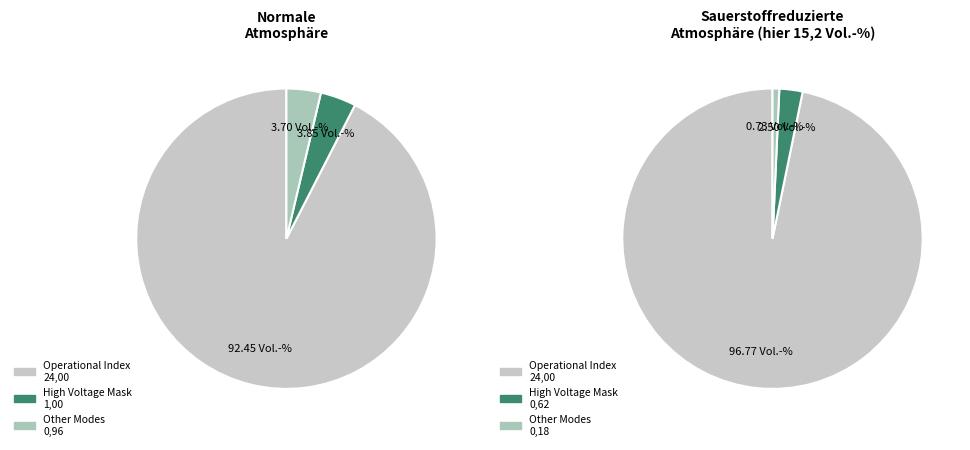

Is there a majority slice in this chart?

Yes